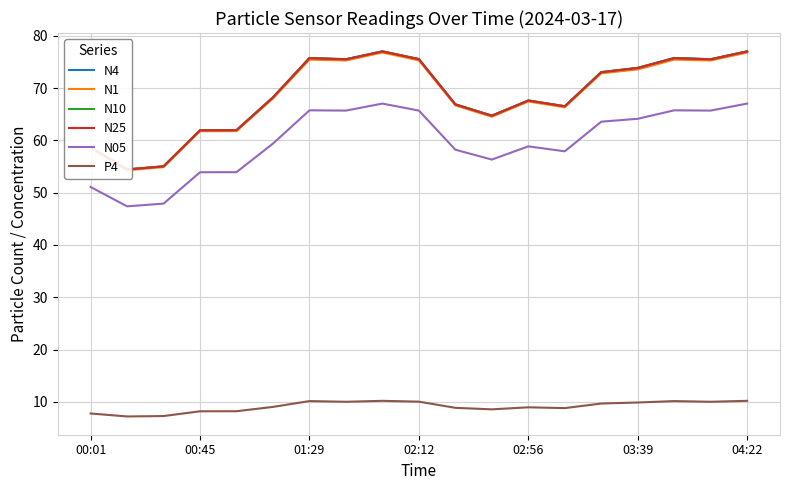

What is the minimum value for N05?

47.4